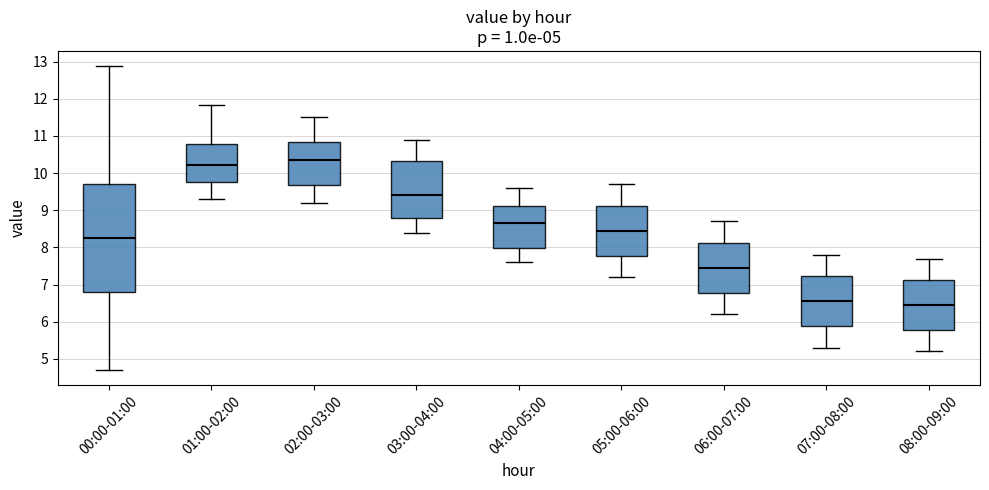

Where does the lower whisker of the box for 06:00-07:00 end on the y-axis? The values are not printed on the chart, so give them approximately, as read against the axis.

6.2